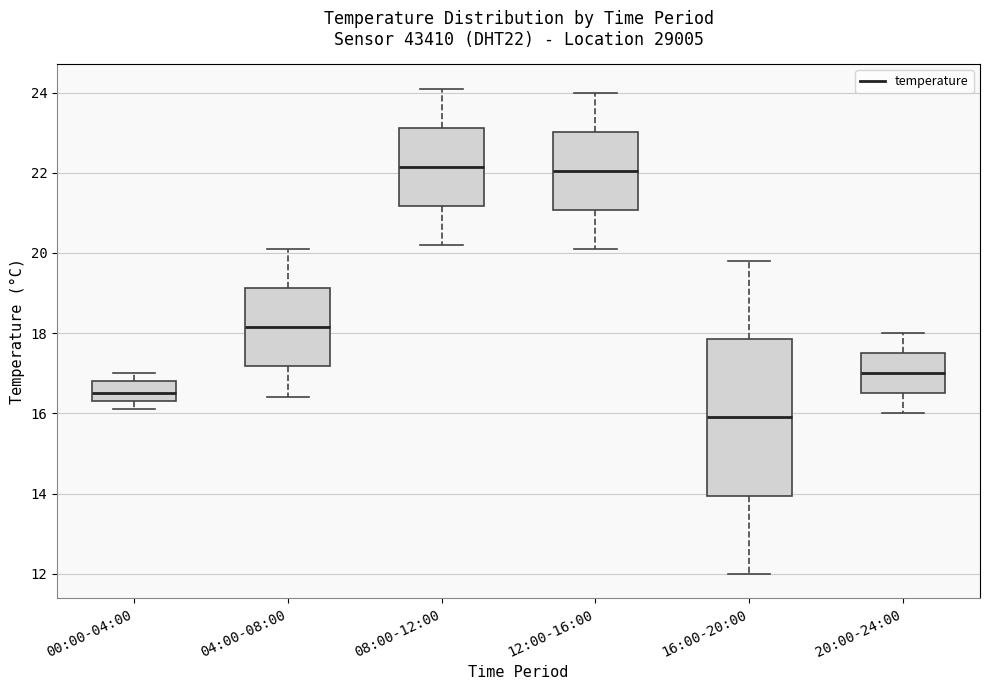

Which box is the tallest, from its lower edge to its upper edge?

16:00-20:00